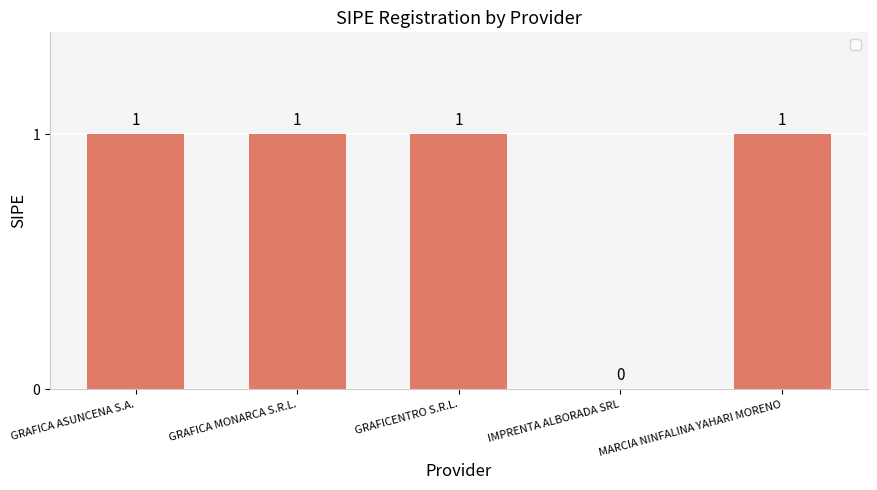

Read the value at GRAFICENTRO S.R.L..

1